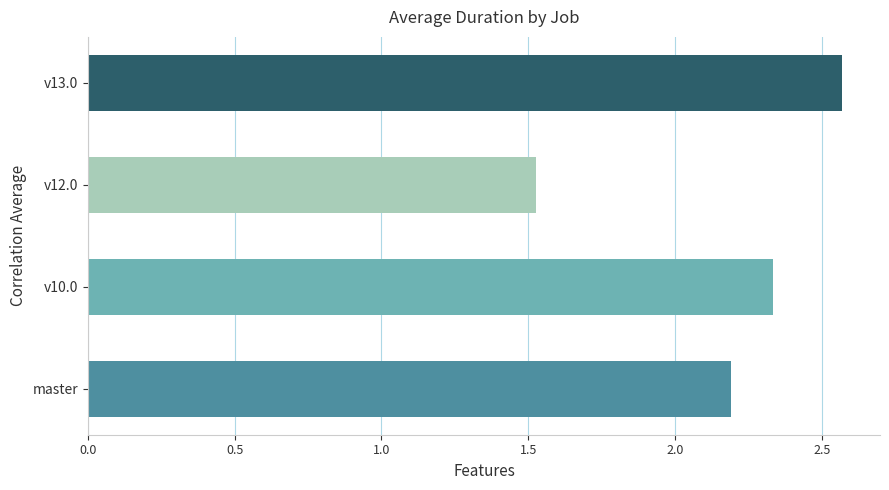

What is the ratio of the value at v10.0 to the value at master?

1.1